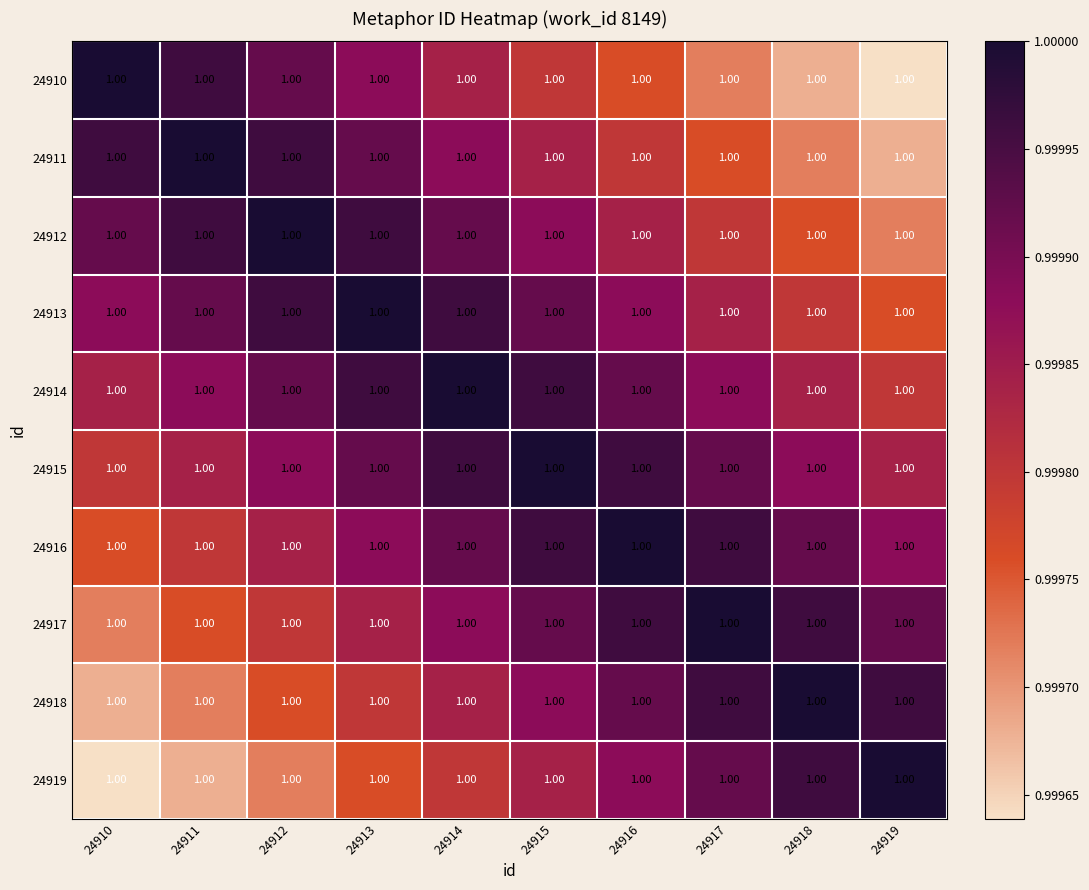

Reading left to right, list all the values displayed in this chart.

24910: 24910=1.0	24911=1.0	24912=1.0	24913=1.0	24914=1.0	24915=1.0	24916=1.0	24917=1.0	24918=1.0	24919=1.0
24911: 24910=1.0	24911=1.0	24912=1.0	24913=1.0	24914=1.0	24915=1.0	24916=1.0	24917=1.0	24918=1.0	24919=1.0
24912: 24910=1.0	24911=1.0	24912=1.0	24913=1.0	24914=1.0	24915=1.0	24916=1.0	24917=1.0	24918=1.0	24919=1.0
24913: 24910=1.0	24911=1.0	24912=1.0	24913=1.0	24914=1.0	24915=1.0	24916=1.0	24917=1.0	24918=1.0	24919=1.0
24914: 24910=1.0	24911=1.0	24912=1.0	24913=1.0	24914=1.0	24915=1.0	24916=1.0	24917=1.0	24918=1.0	24919=1.0
24915: 24910=1.0	24911=1.0	24912=1.0	24913=1.0	24914=1.0	24915=1.0	24916=1.0	24917=1.0	24918=1.0	24919=1.0
24916: 24910=1.0	24911=1.0	24912=1.0	24913=1.0	24914=1.0	24915=1.0	24916=1.0	24917=1.0	24918=1.0	24919=1.0
24917: 24910=1.0	24911=1.0	24912=1.0	24913=1.0	24914=1.0	24915=1.0	24916=1.0	24917=1.0	24918=1.0	24919=1.0
24918: 24910=1.0	24911=1.0	24912=1.0	24913=1.0	24914=1.0	24915=1.0	24916=1.0	24917=1.0	24918=1.0	24919=1.0
24919: 24910=1.0	24911=1.0	24912=1.0	24913=1.0	24914=1.0	24915=1.0	24916=1.0	24917=1.0	24918=1.0	24919=1.0